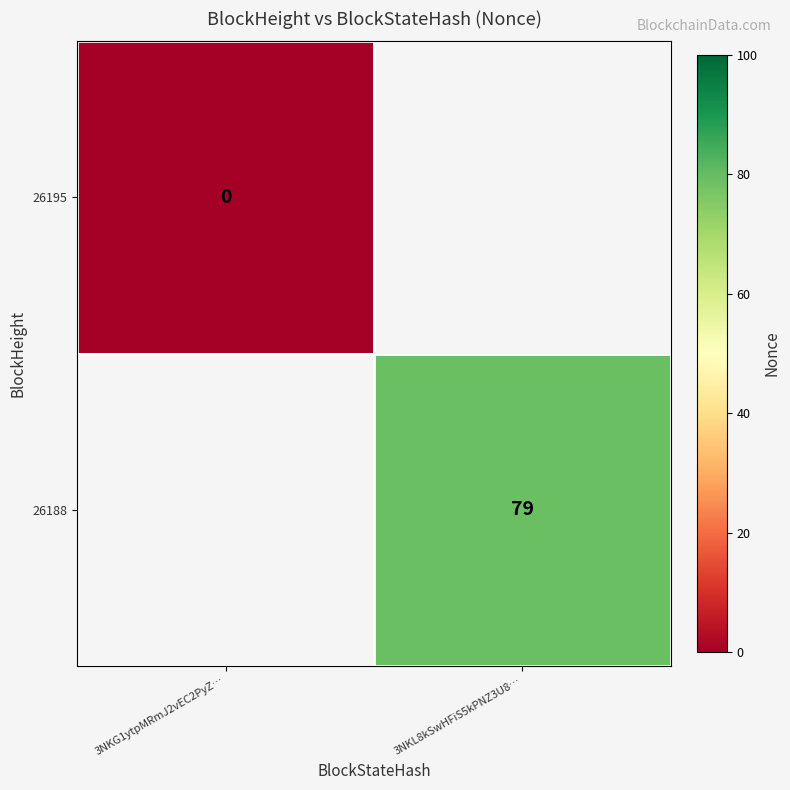

The 26188 series shows 79 at 3NKL8kSwHFiS5kPNZ3U8…. True or false?

True